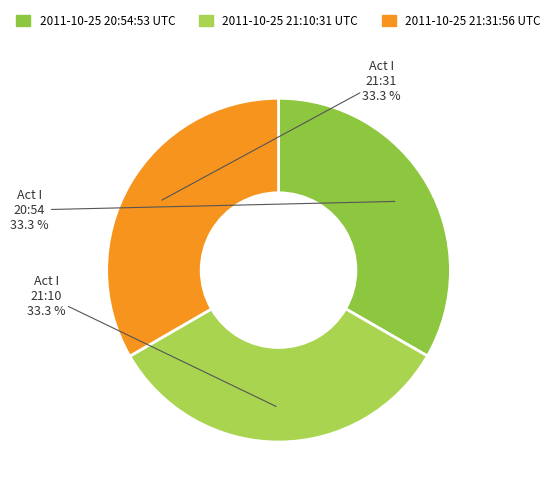

How many slices are in this pie chart?

3